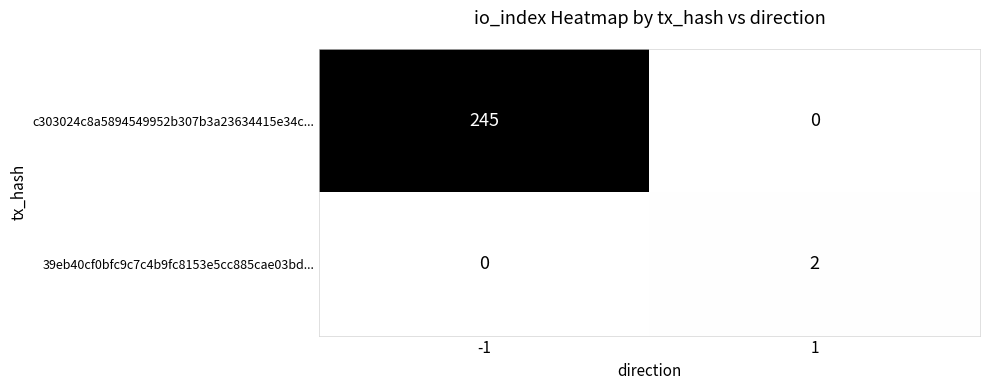

The c303024c8a5894549952b307b3a23634415e34c... series shows -148 at 1. True or false?

False